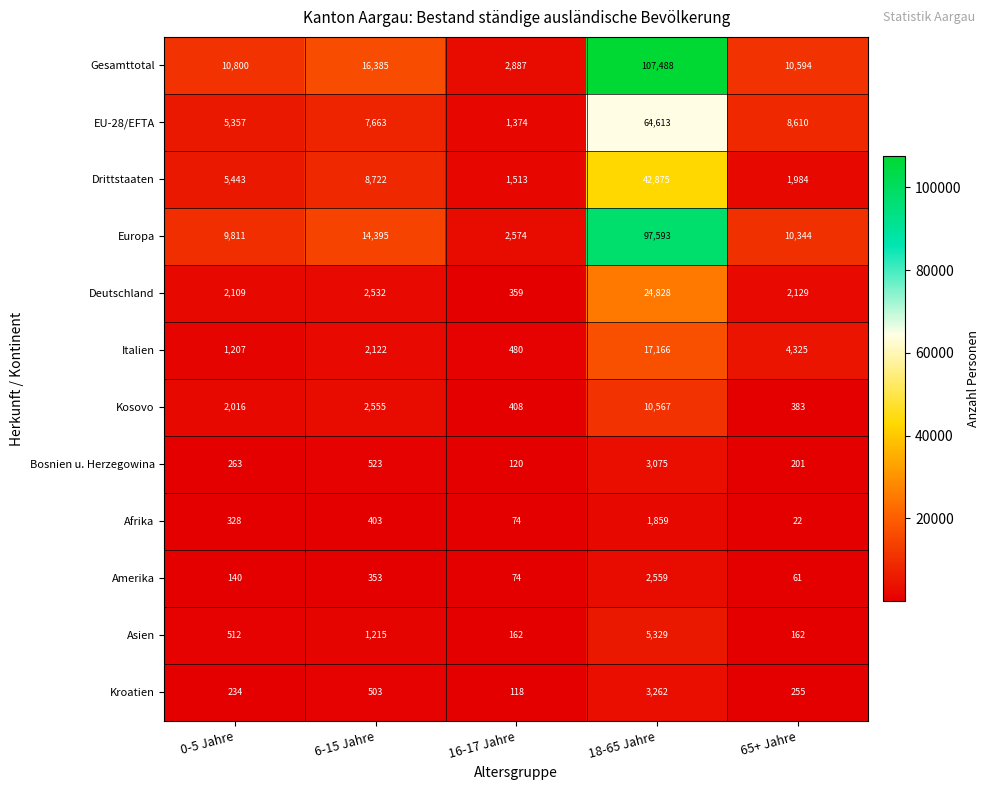

Is the value of EU-28/EFTA at 65+ Jahre greater than the value of Italien at 6-15 Jahre?

Yes